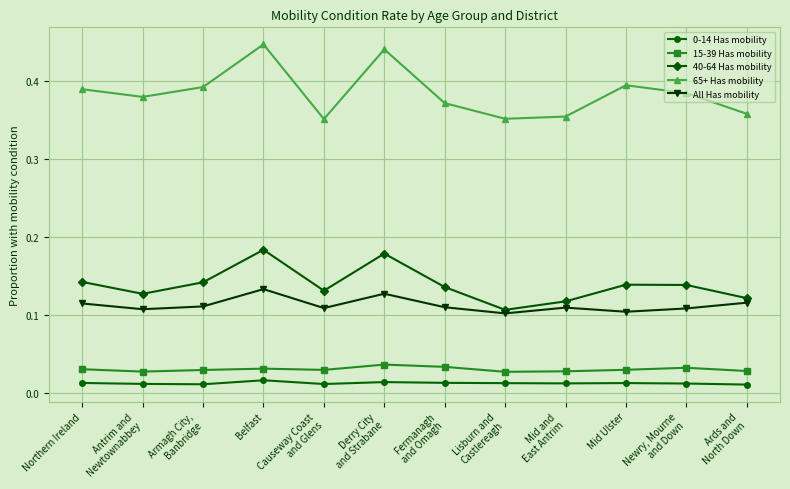

What position from the left is Northern Ireland?

1